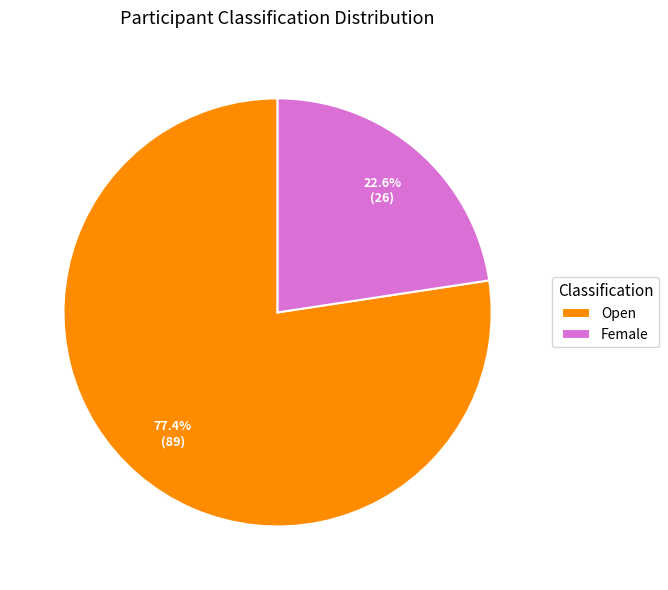

Rank the categories by value from lowest to highest.

Female, Open